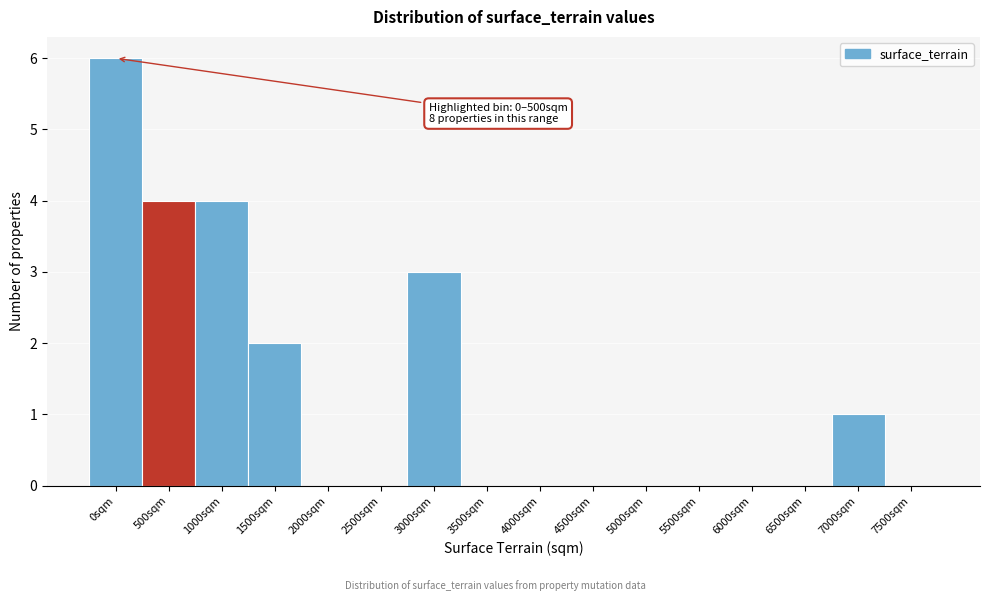

Reading left to right, list all the values displayed in this chart.

0sqm=6	500sqm=4	1000sqm=4	1500sqm=2	2000sqm=0	2500sqm=0	3000sqm=3	3500sqm=0	4000sqm=0	4500sqm=0	5000sqm=0	5500sqm=0	6000sqm=0	6500sqm=0	7000sqm=1	7500sqm=0